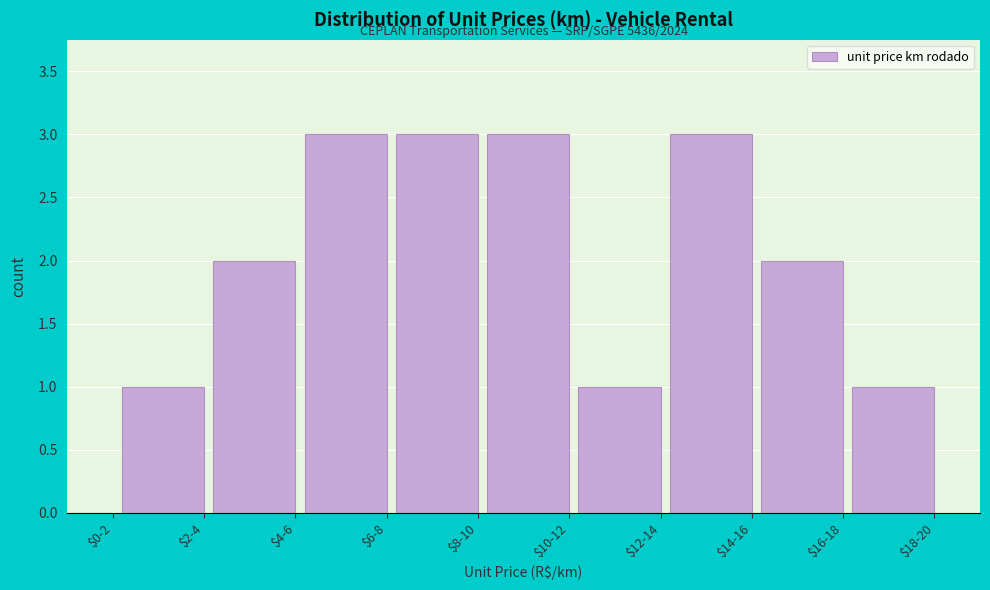

The value at $14-16 is 3. True or false?

True